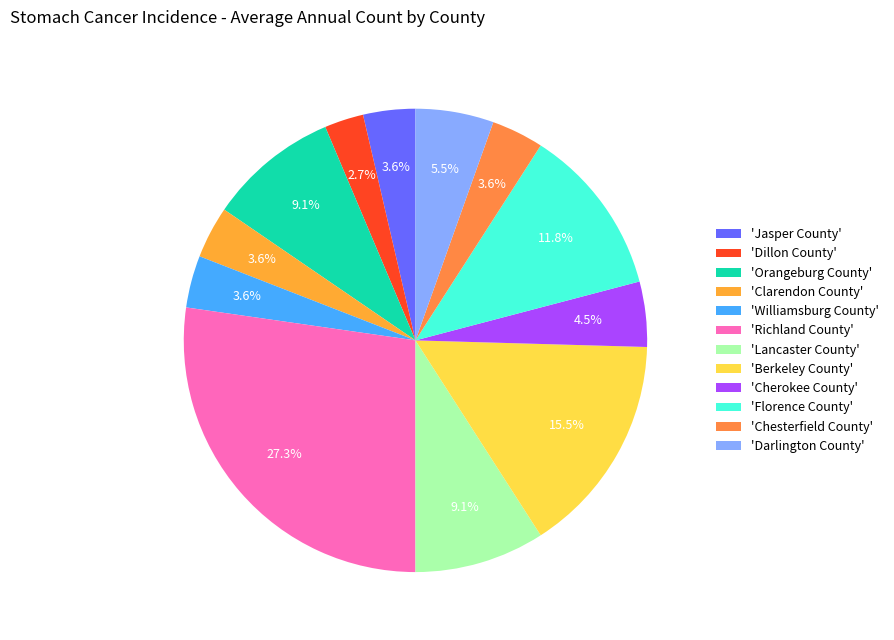

What is the largest slice in the pie chart?

'Richland County'